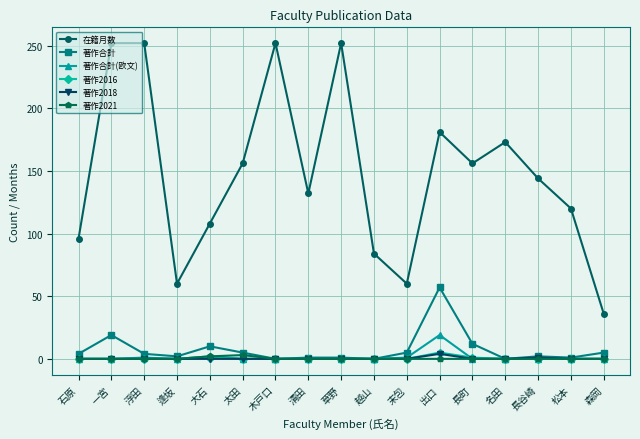

The 著作2021 series shows 0 at 木戸口. True or false?

True